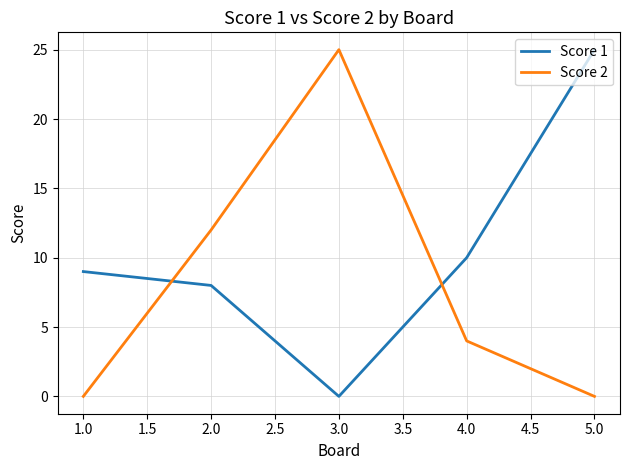

Which series has the largest total across all categories?

Score 1